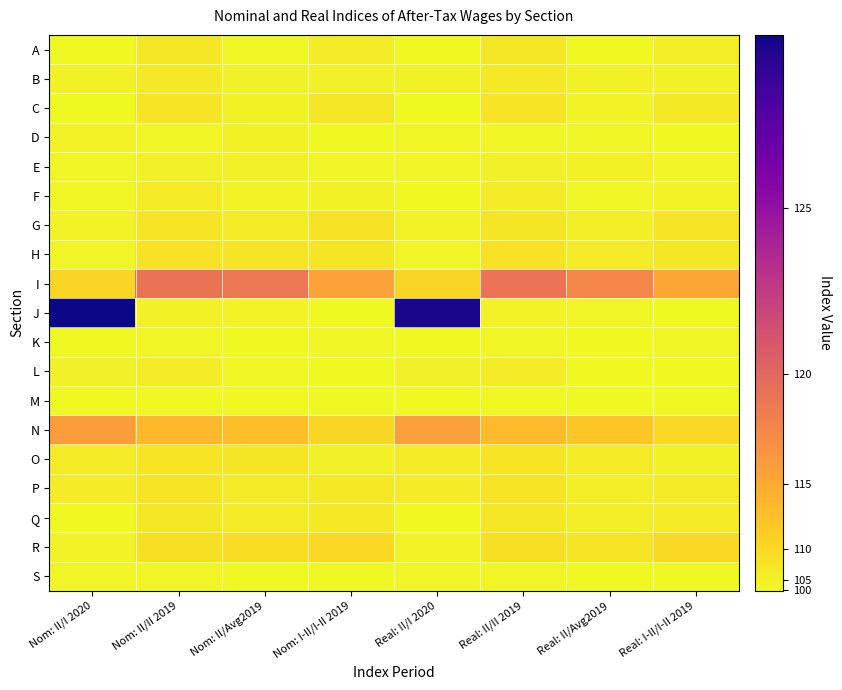

What is the spread (max minus min) of values at Real: II/Avg2019?

20.4